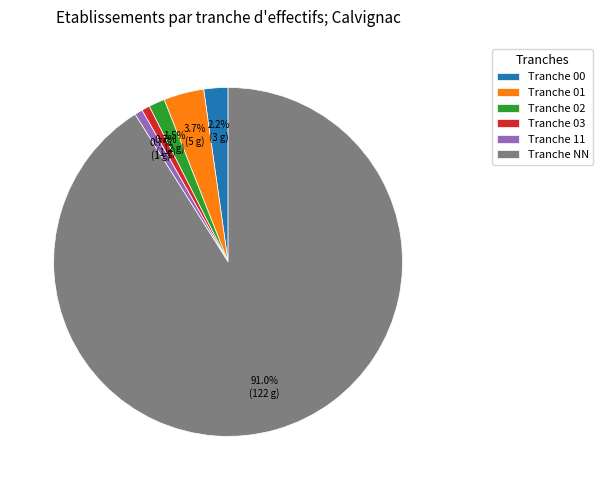

Between Tranche 01 and Tranche NN, which is larger?

Tranche NN